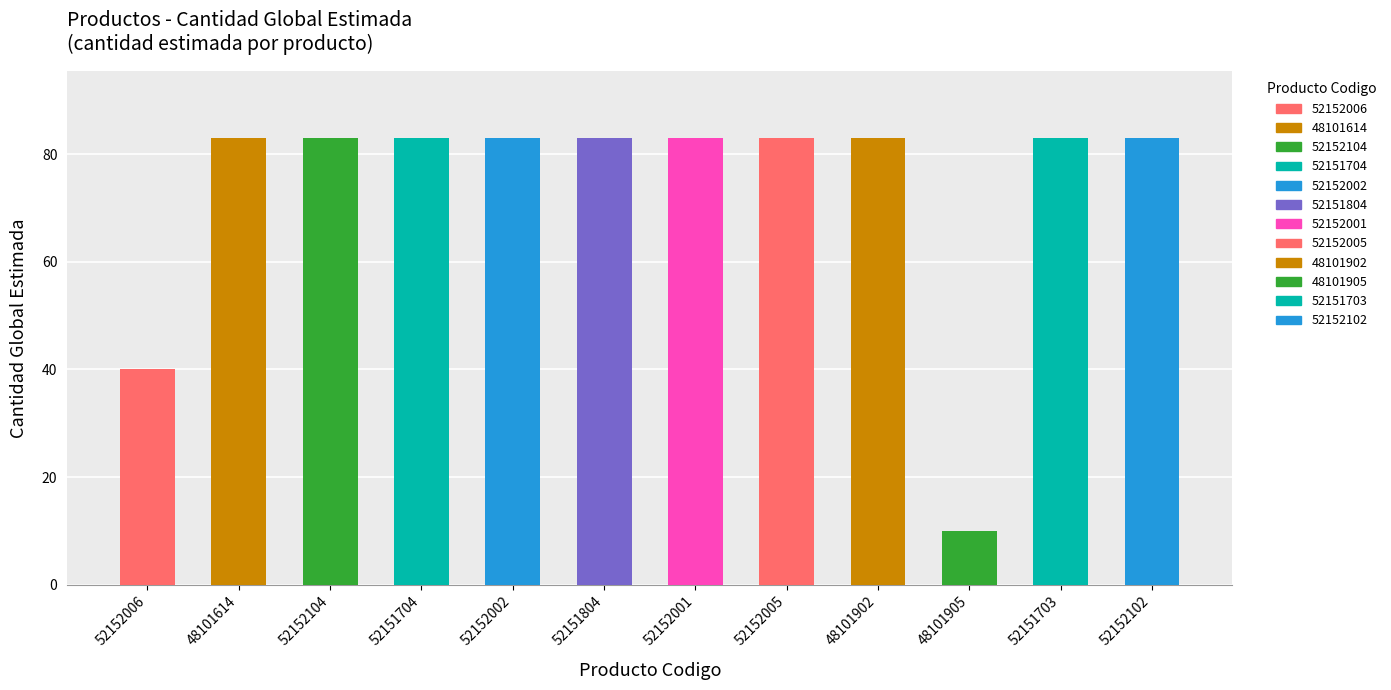

Are the bars grouped side by side (vs. stacked)?

No